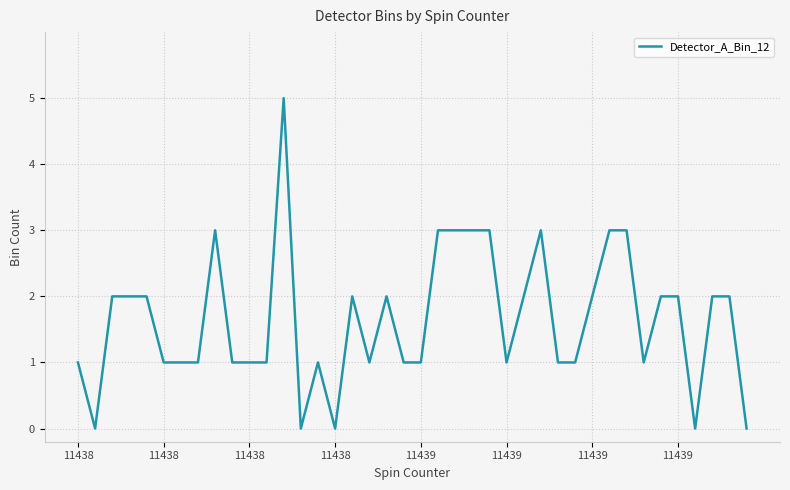

What is the greatest value displayed?

5